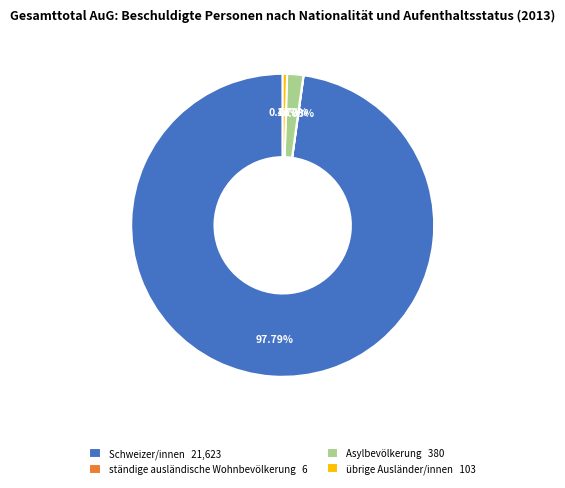

To the nearest percent, what is the combined percentage of übrige Ausländer/innen and Asylbevölkerung?

2%